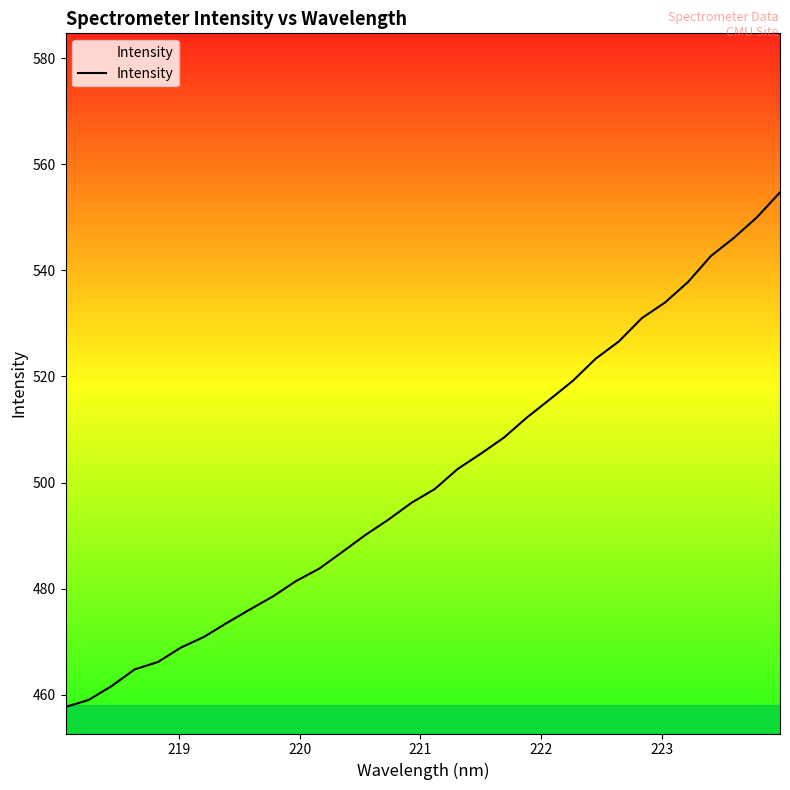

What is the minimum value shown in the chart?

457.7